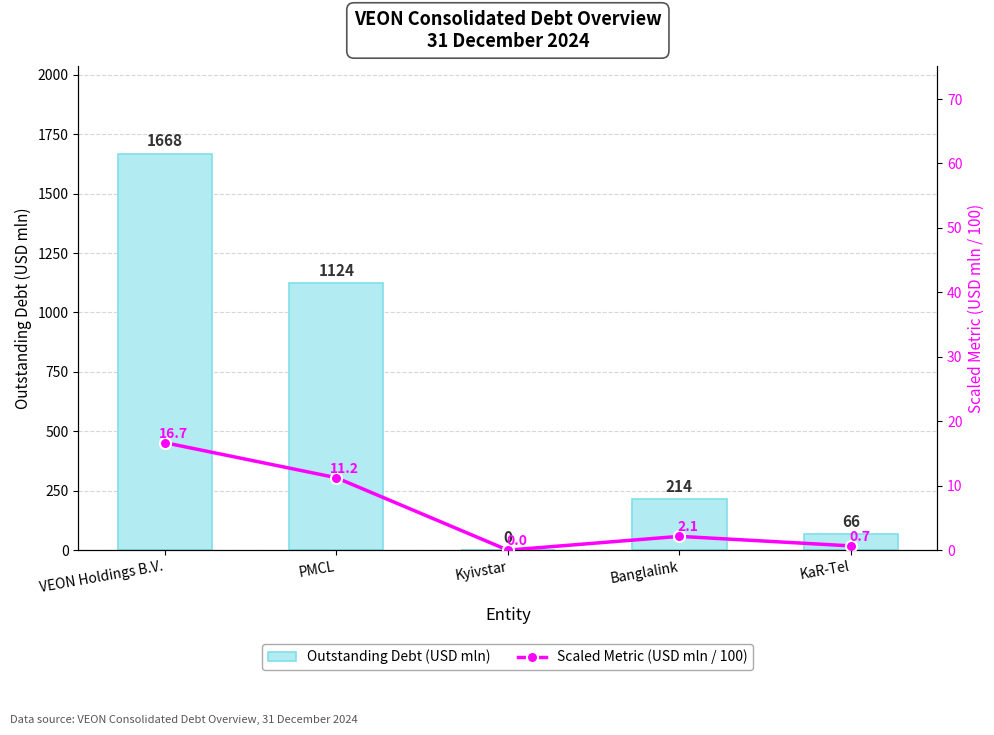

At which label is Scaled Metric (USD mln / 100) closest to 8?

PMCL